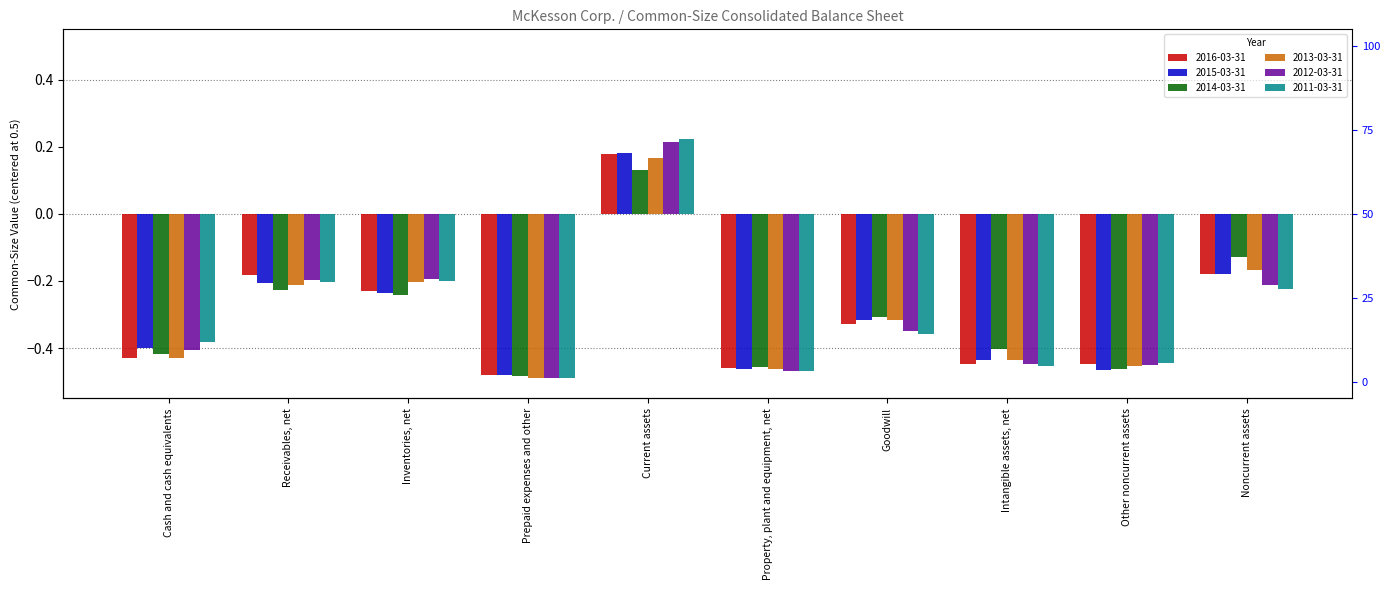

What is the sum of the 2014-03-31 values at Receivables, net and Noncurrent assets?

-0.4